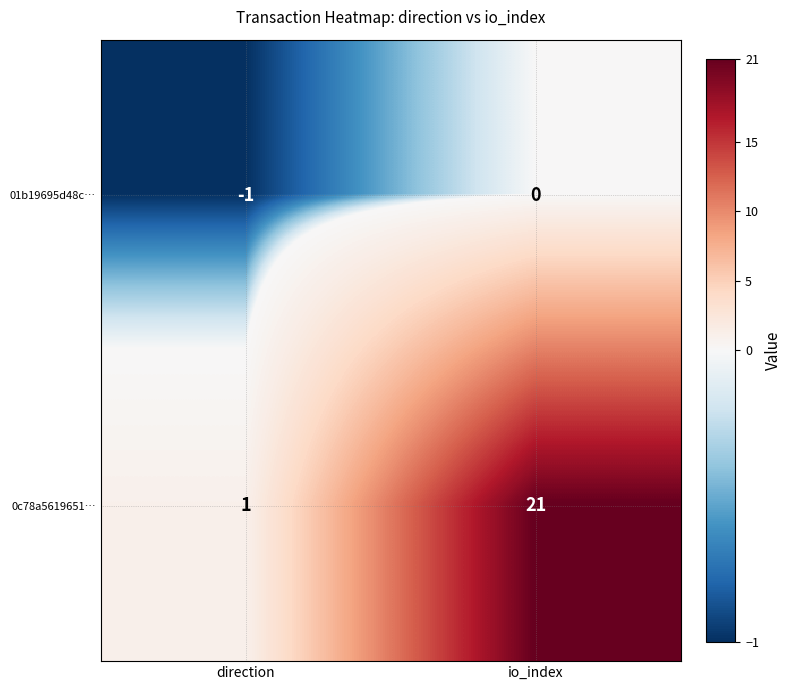

Is it true that 0c78a5619651… equals 1 at direction?

True